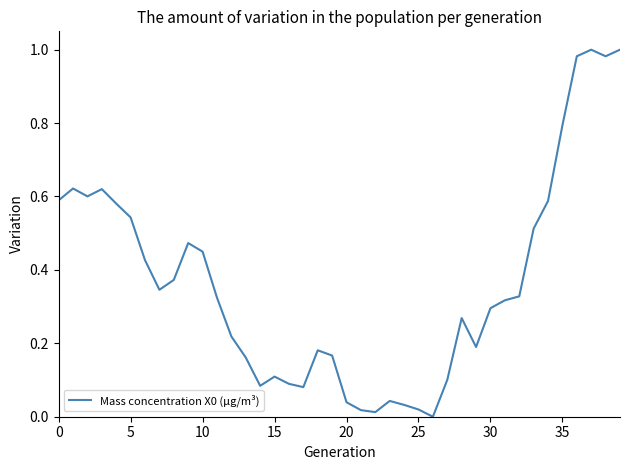

What is the difference between the second highest and minimum values?

1.0